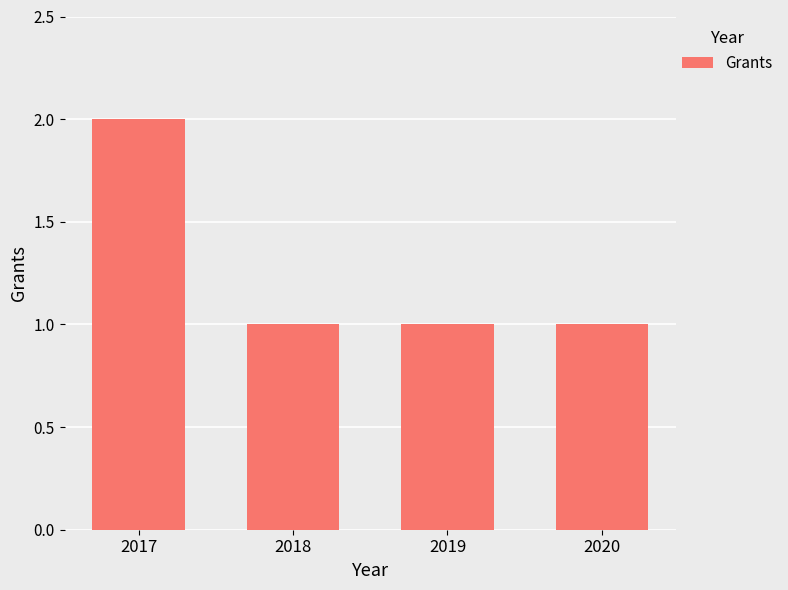

Between 2018 and 2017, which is larger?

2017